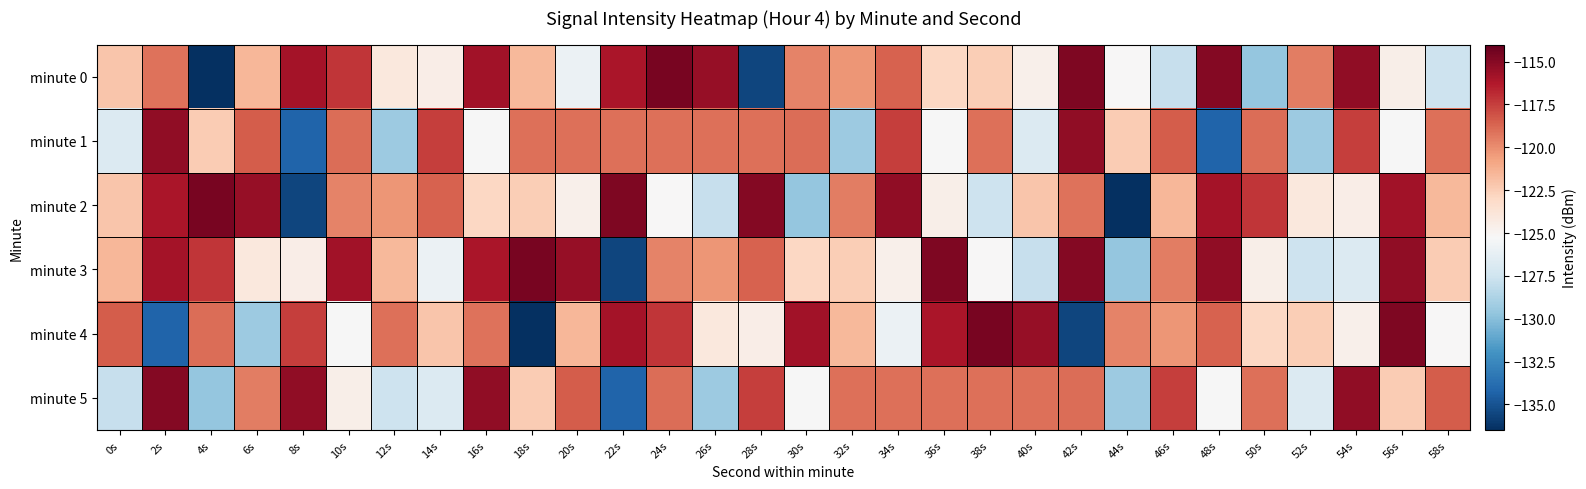

What is the greatest value displayed?

-114.5